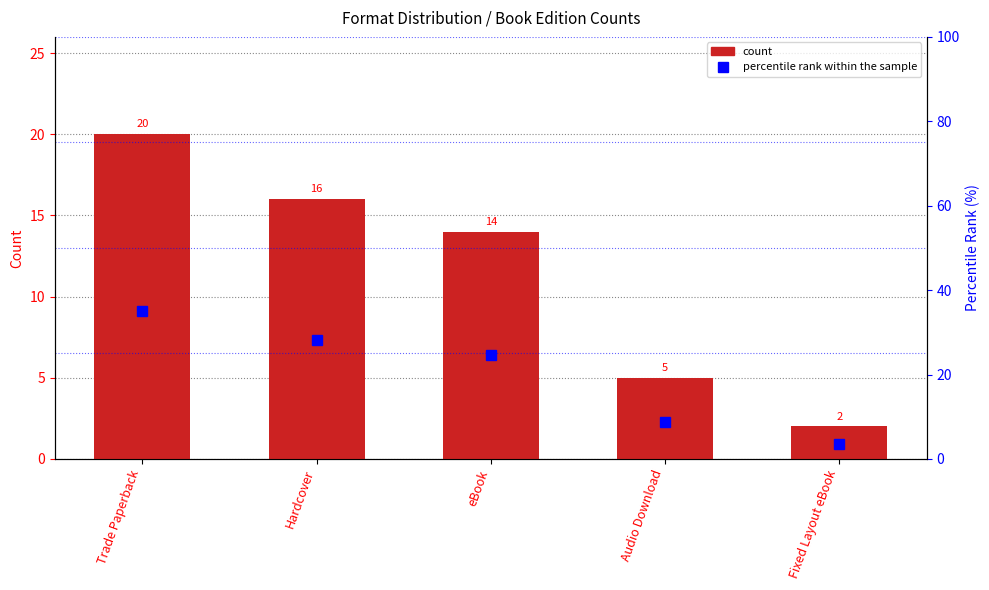

What is the label of the 1st bar from the right?

Fixed Layout eBook